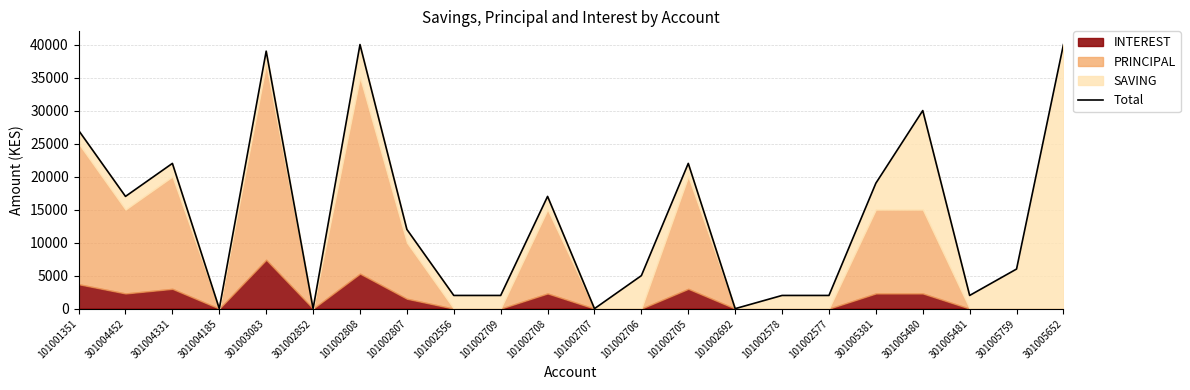

What is the approximate value at 301005652, to the nearest 100?

40000